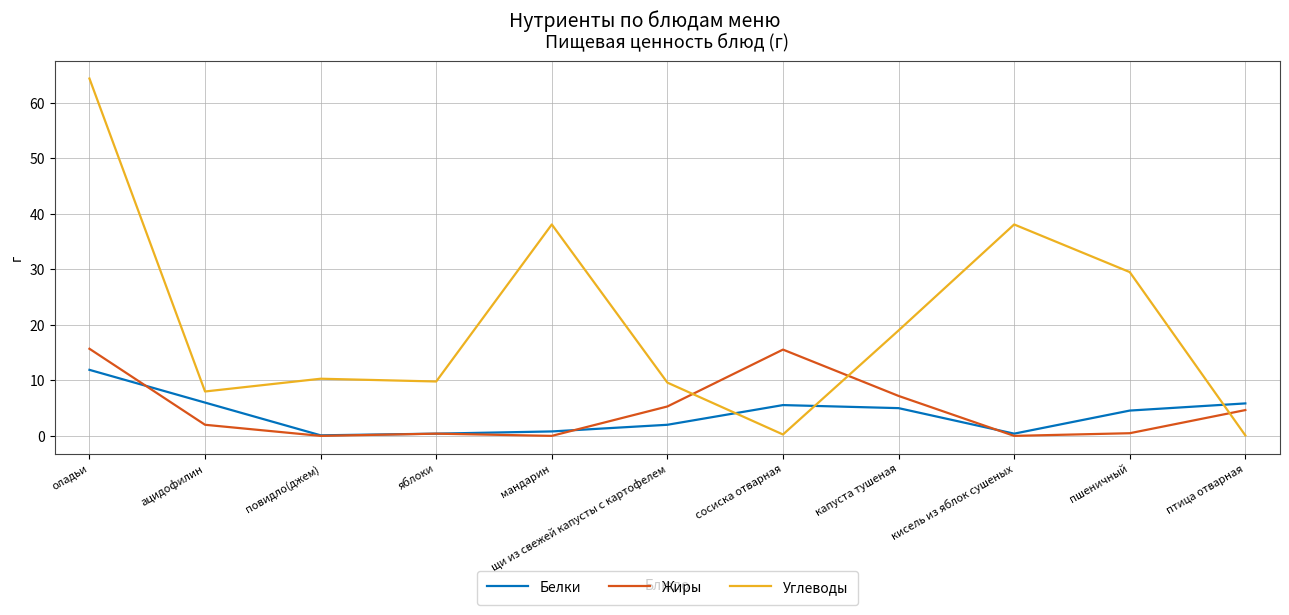

What is the total value across all series at кисель из яблок сушеных?

38.5